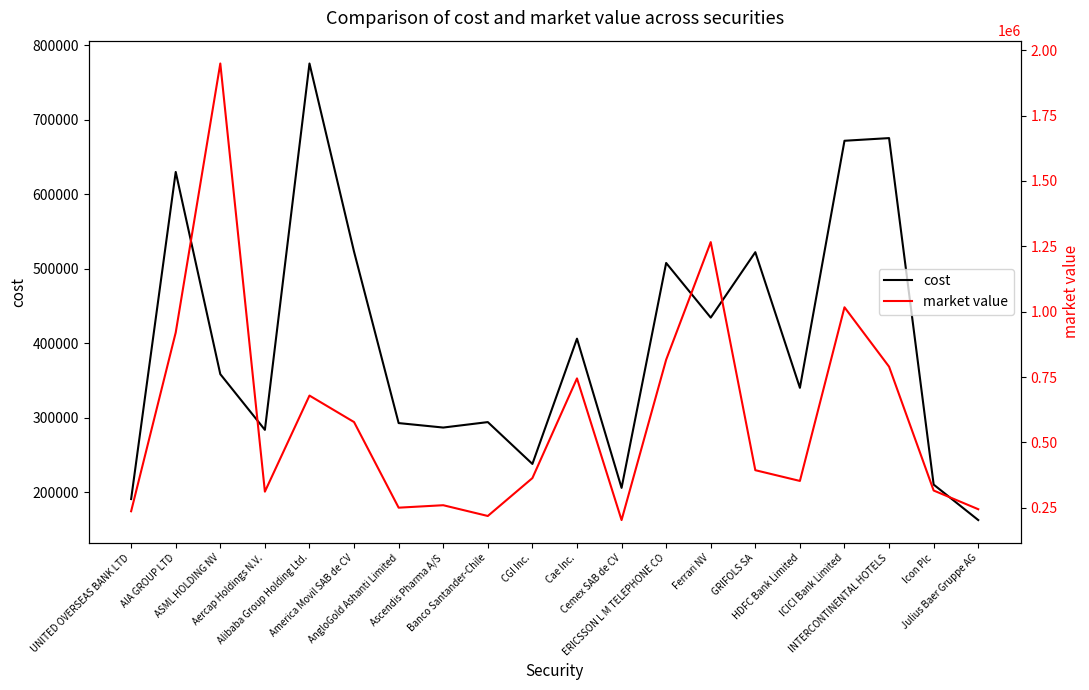

After their last crossing, which series has the higher values: cost or market value?

market value